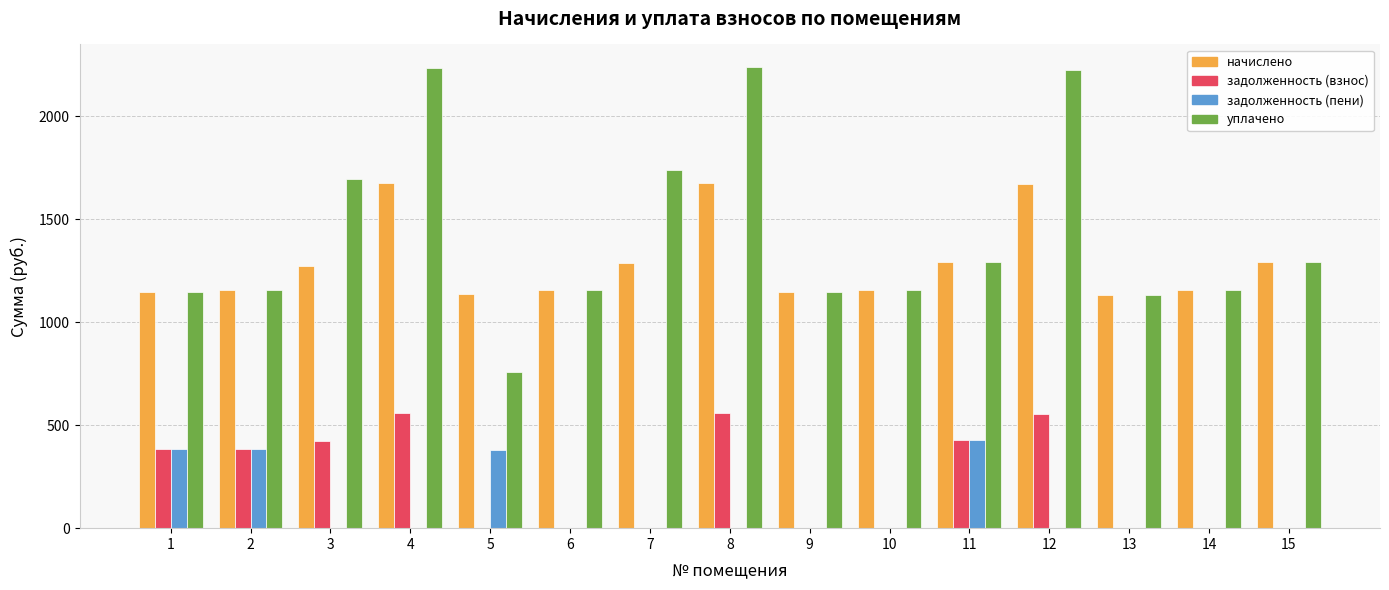

What is the maximum value shown in the chart?

2236.8